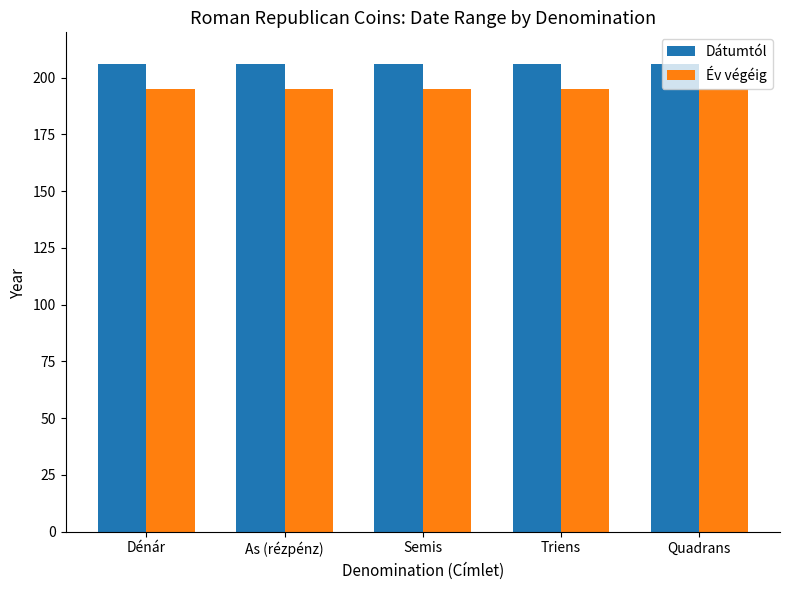

What is the maximum value for Dátumtól?

206